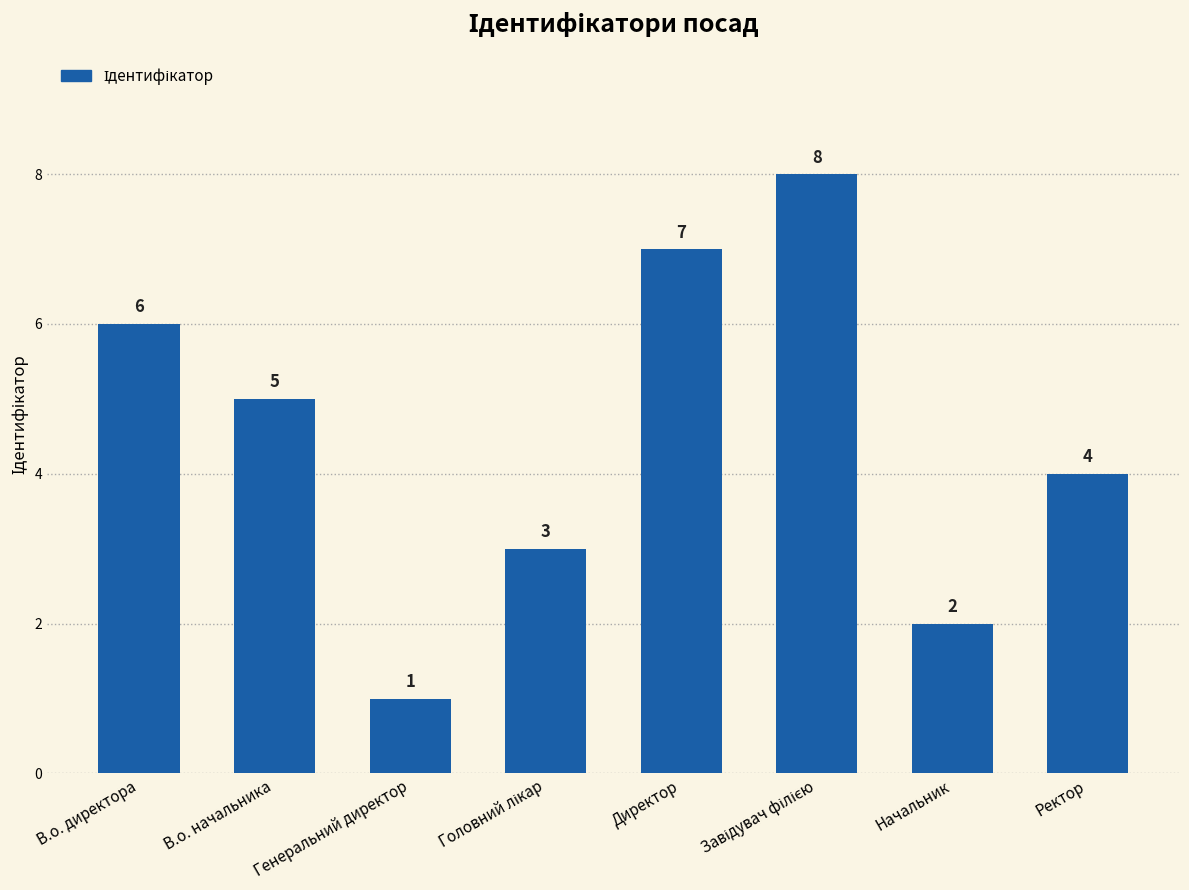

Is it true that the value at Директор is 2?

False